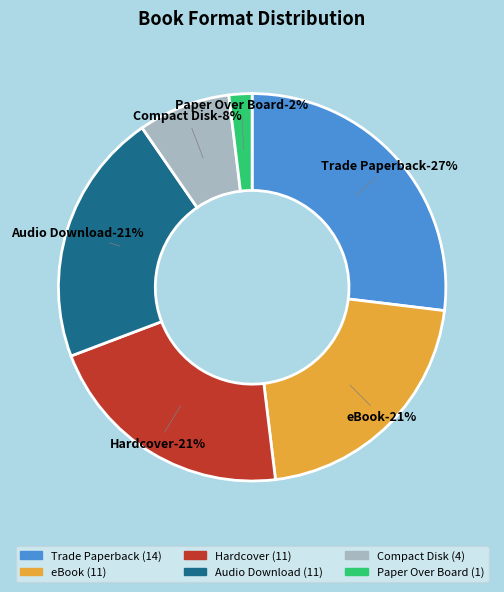

Which has a higher value, Compact Disk or Audio Download?

Audio Download